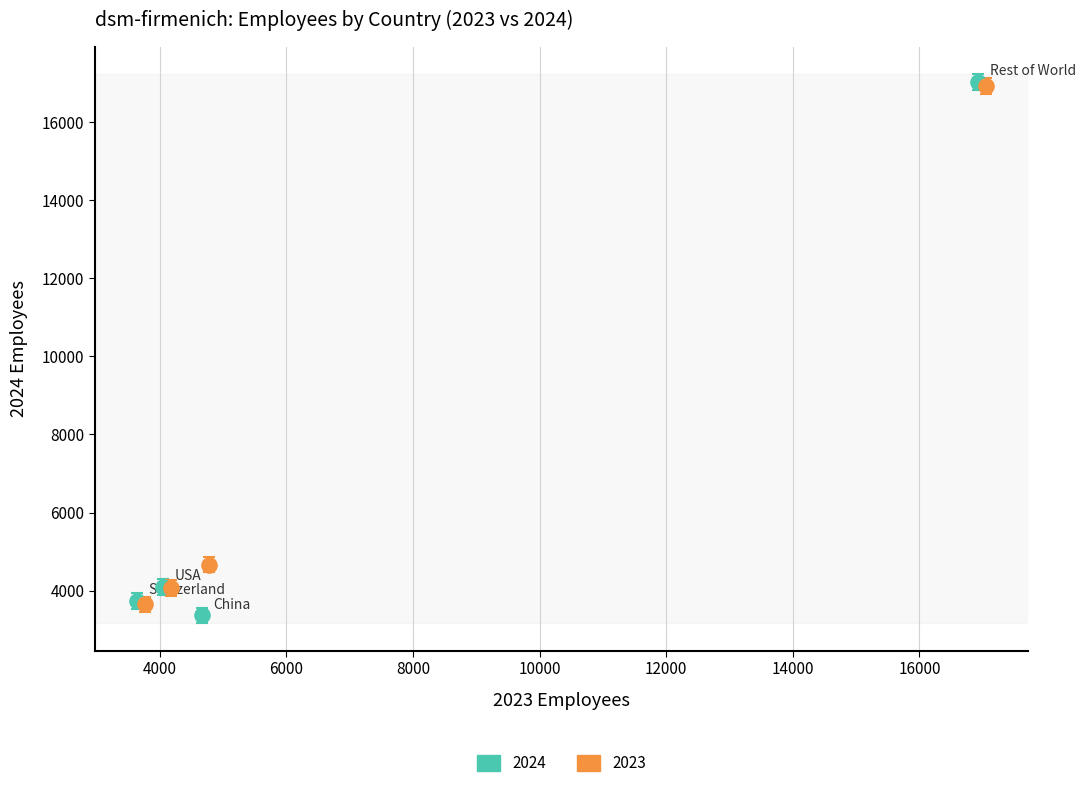

Which series contains the lowest Y value?

2024